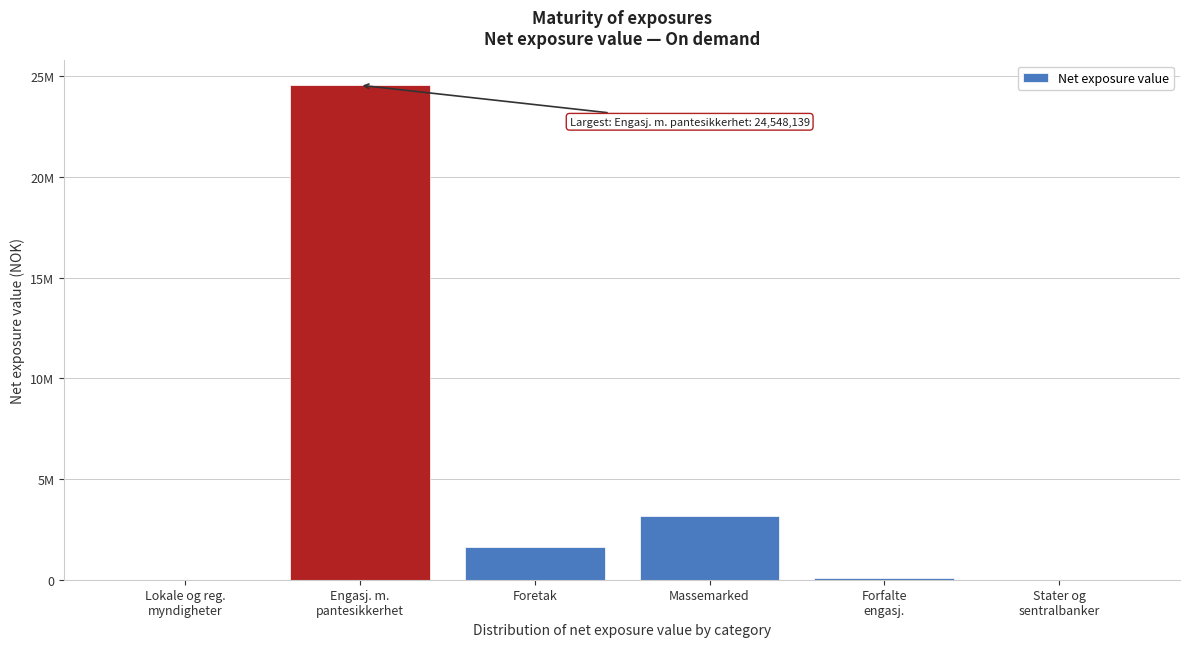

Are the bars horizontal?

No